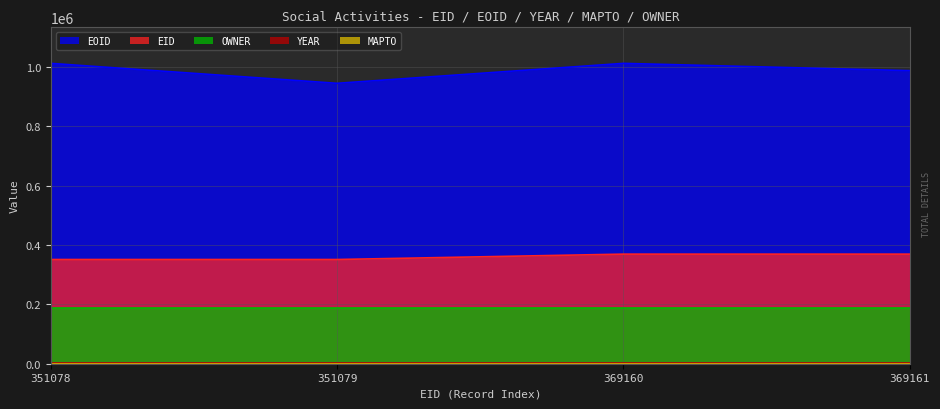

What is the maximum value for EOID?

1011772